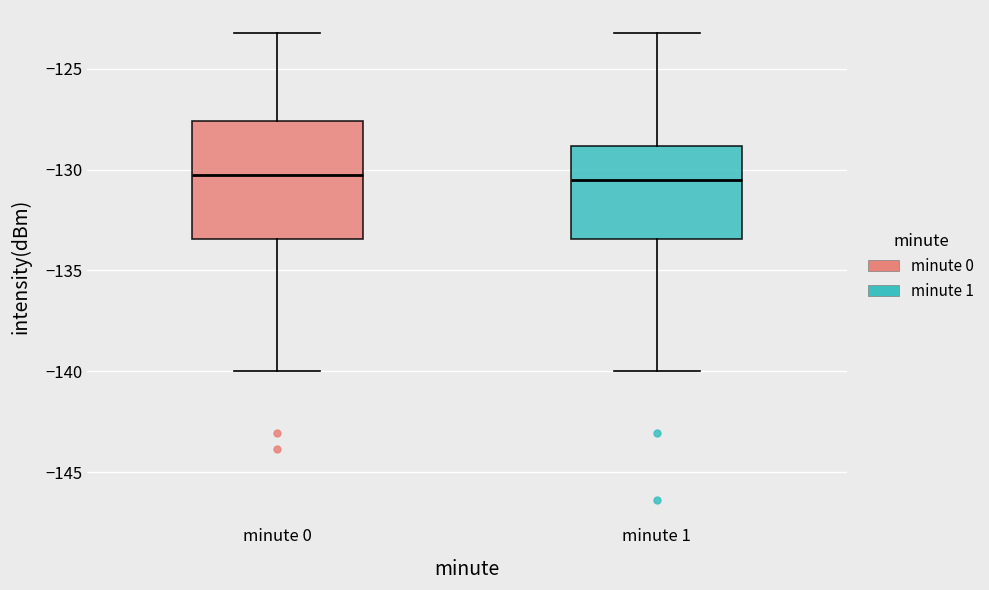

Reading left to right, transcribe this box plot: for each box, give where its median line is, the range the box spans, and where its two whiskers end, as read against the y-axis. The values are not printed on the chart, so give them approximately, as read against the axis.

minute 0: median -130.5, box -133.5 to -127.5, whiskers -140.0 to -123.0
minute 1: median -130.5, box -133.5 to -129.0, whiskers -140.0 to -123.0